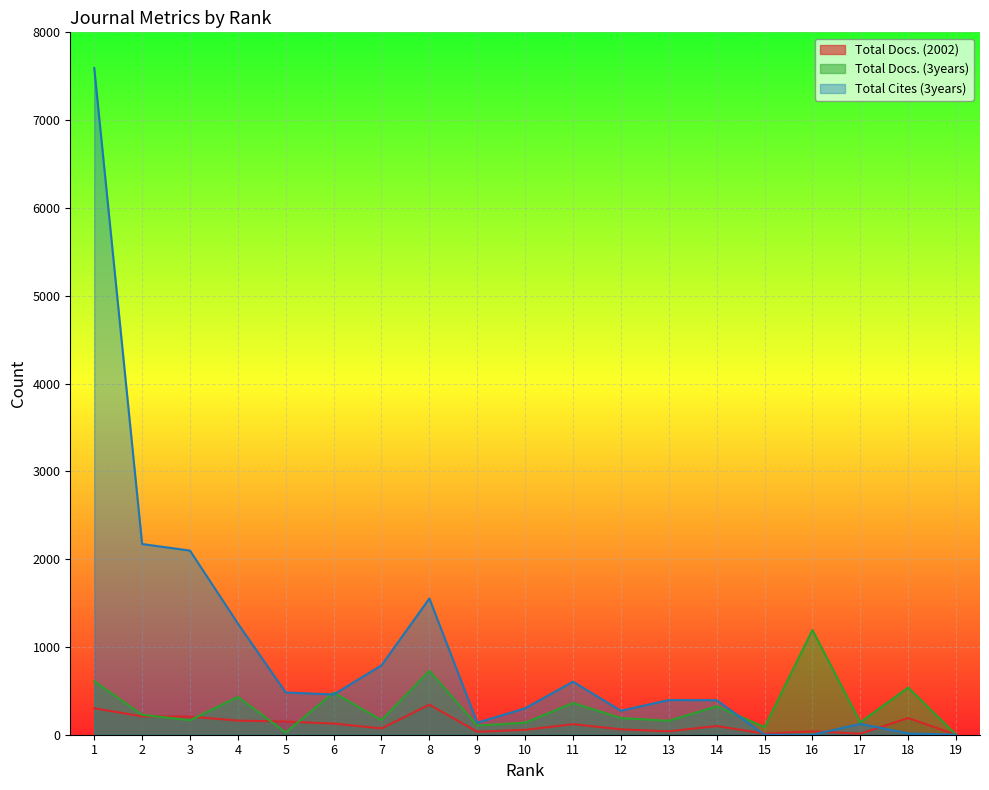

At which label does Total Docs. (3years) reach its peak?

16